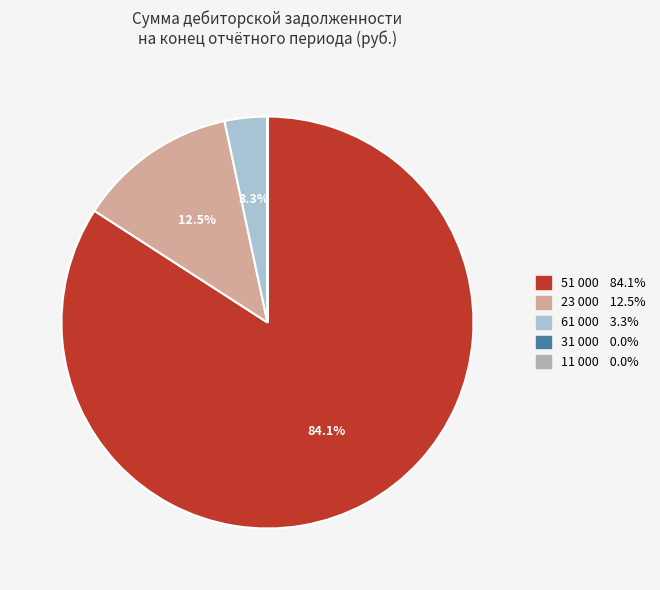

Is there a majority slice in this chart?

Yes